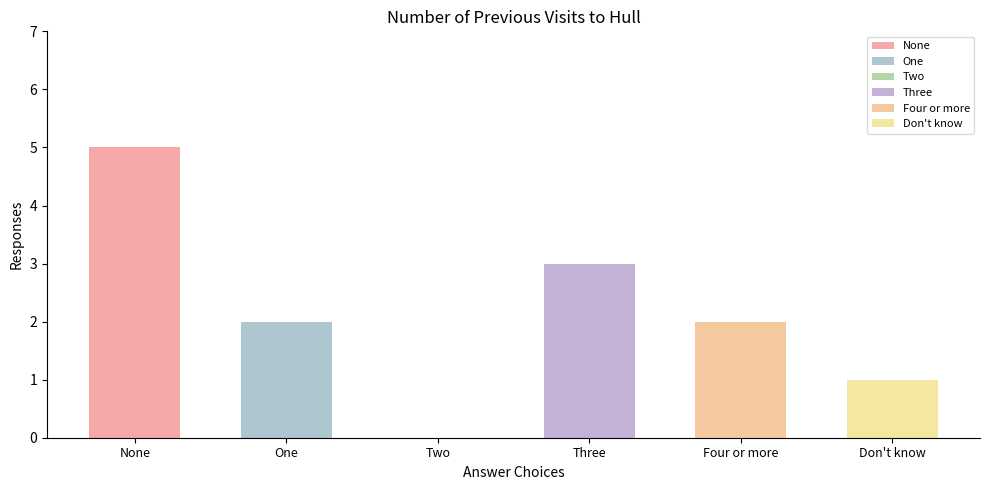

What is the sum of the values at One and Three?

5